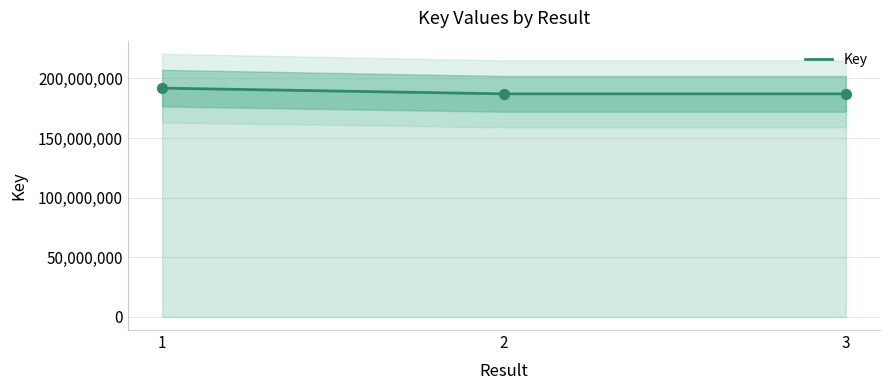

What is the change in value from 2 to 3?

+200